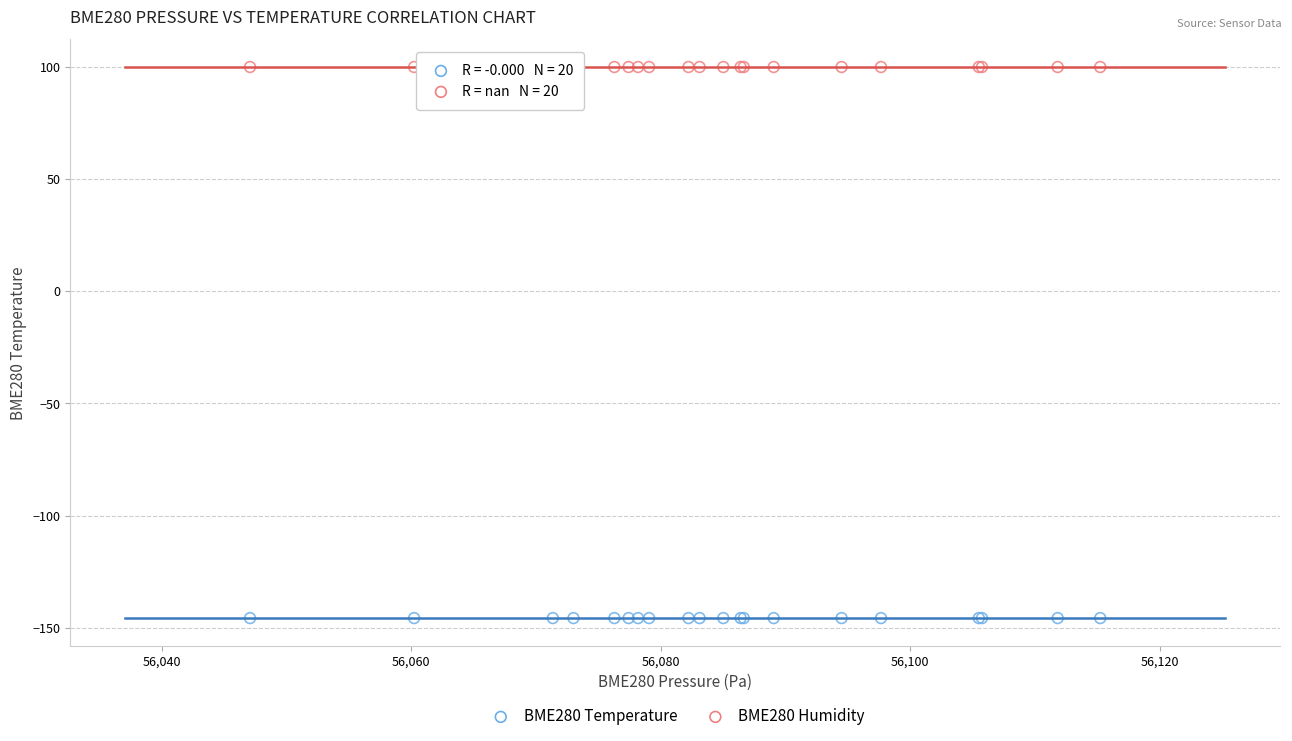

Which series contains the lowest Y value?

BME280 Temperature